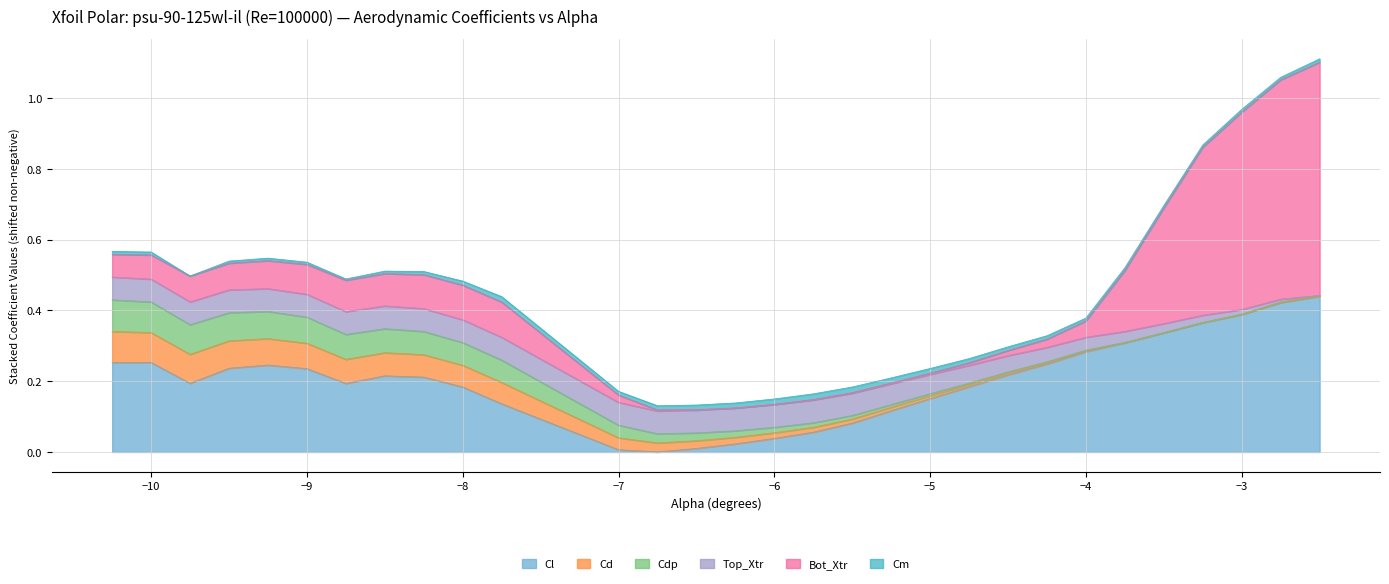

The value of Top_Xtr at -6.0 is 0.6. True or false?

False